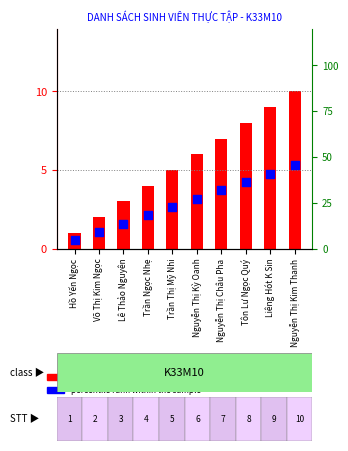

At which category is the sum across all series the highest?

Nguyễn Thị Kim Thanh